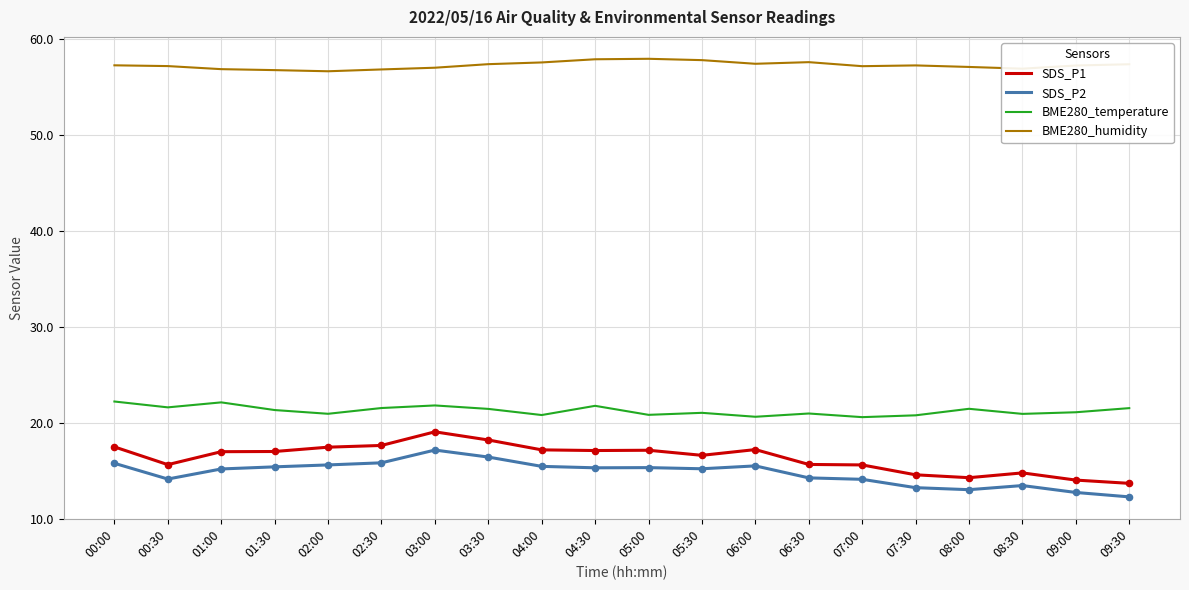

What is the difference between the highest and lowest values at 07:30?

44.0